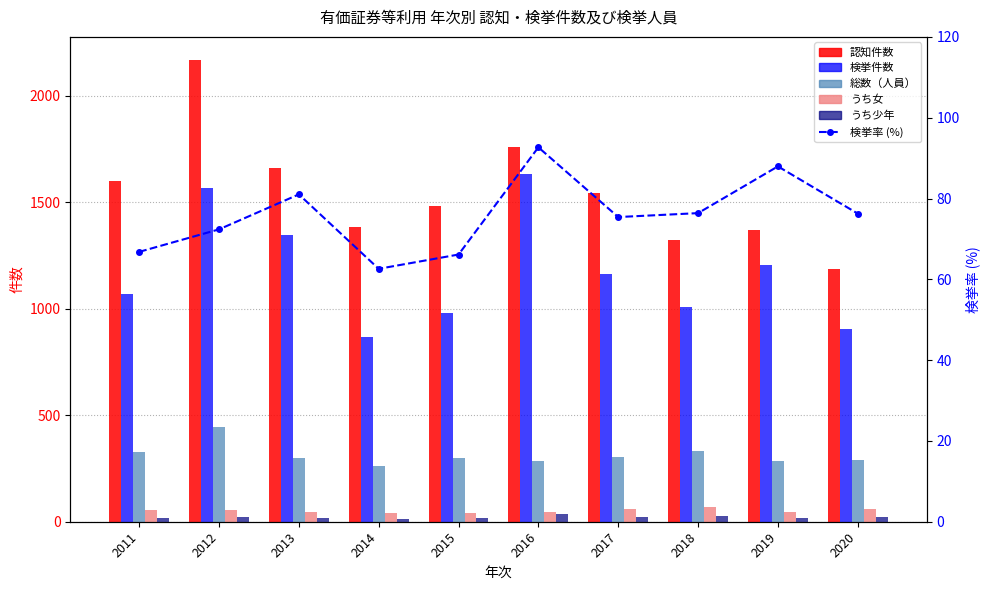

At 2014, list the series in order from largest to smallest.

認知件数, 検挙件数, 総数（人員）, 検挙率 (%), うち女, うち少年